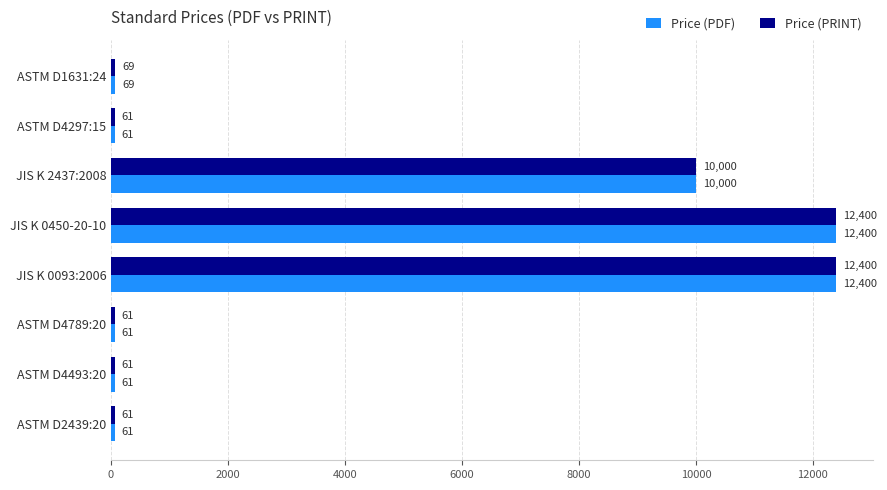

True or false: Price (PRINT) has a value of 15503 at JIS K 2437:2008.

False